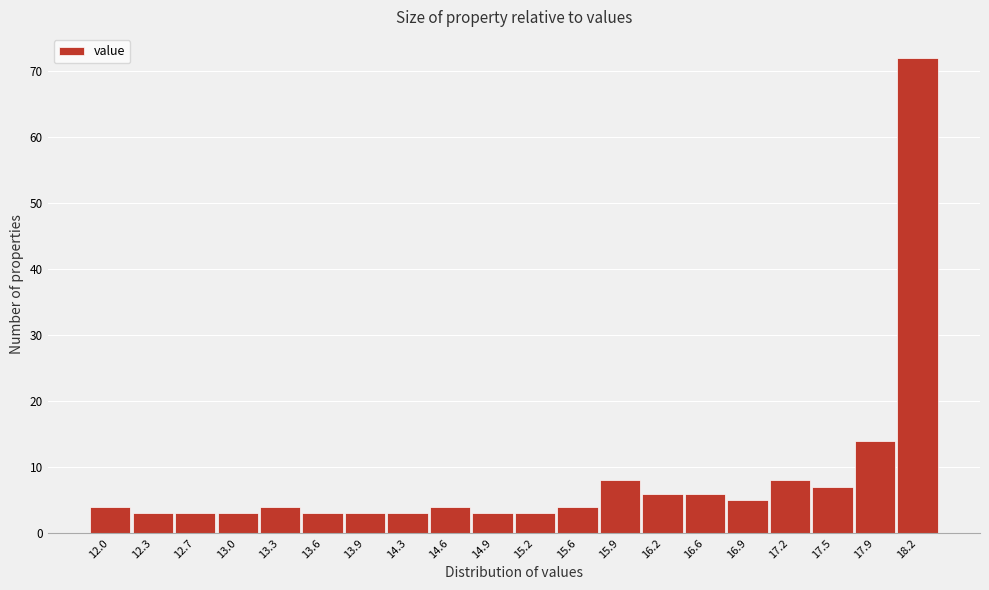

Reading left to right, list all the values displayed in this chart.

4	3	3	3	4	3	3	3	4	3	3	4	8	6	6	5	8	7	14	72